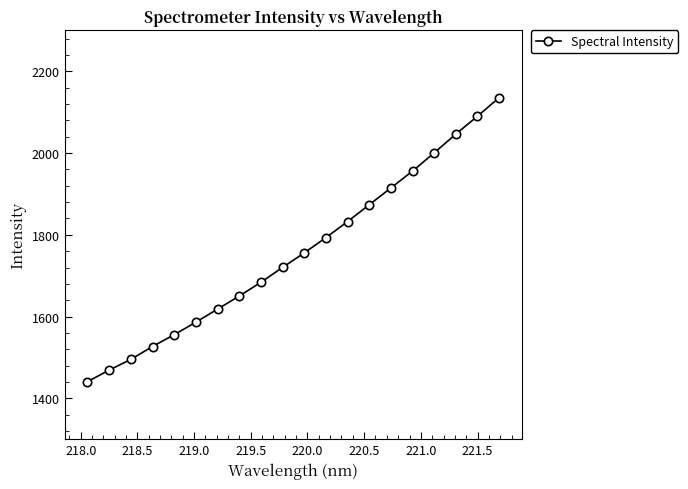

Reading left to right, list all the values displayed in this chart.

1440.8	1469.0	1495.3	1526.8	1555.7	1586.2	1618.3	1650.1	1683.9	1720.2	1755.7	1793.0	1832.3	1873.6	1914.6	1955.9	2000.5	2046.4	2090.2	2135.5